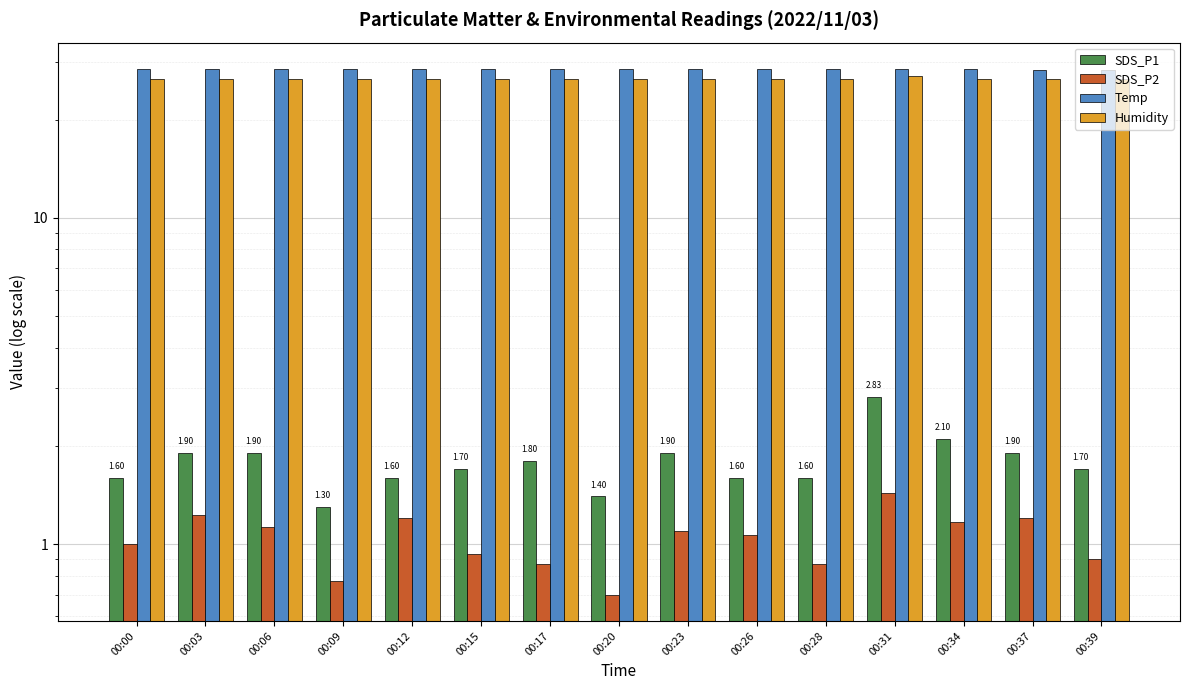

What is the sum of all SDS_P2 values?

15.6